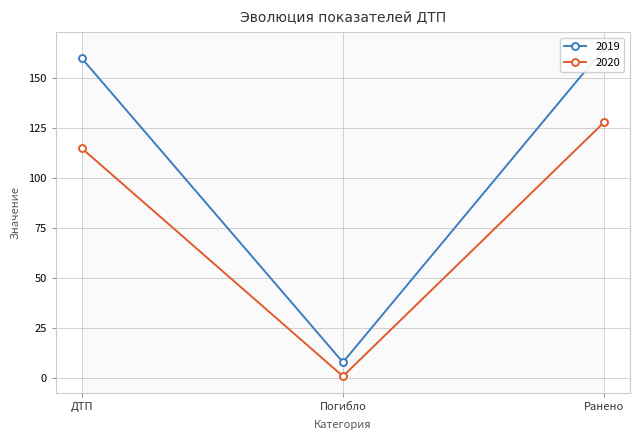

What is the difference between the highest and lowest values at ДТП?

45